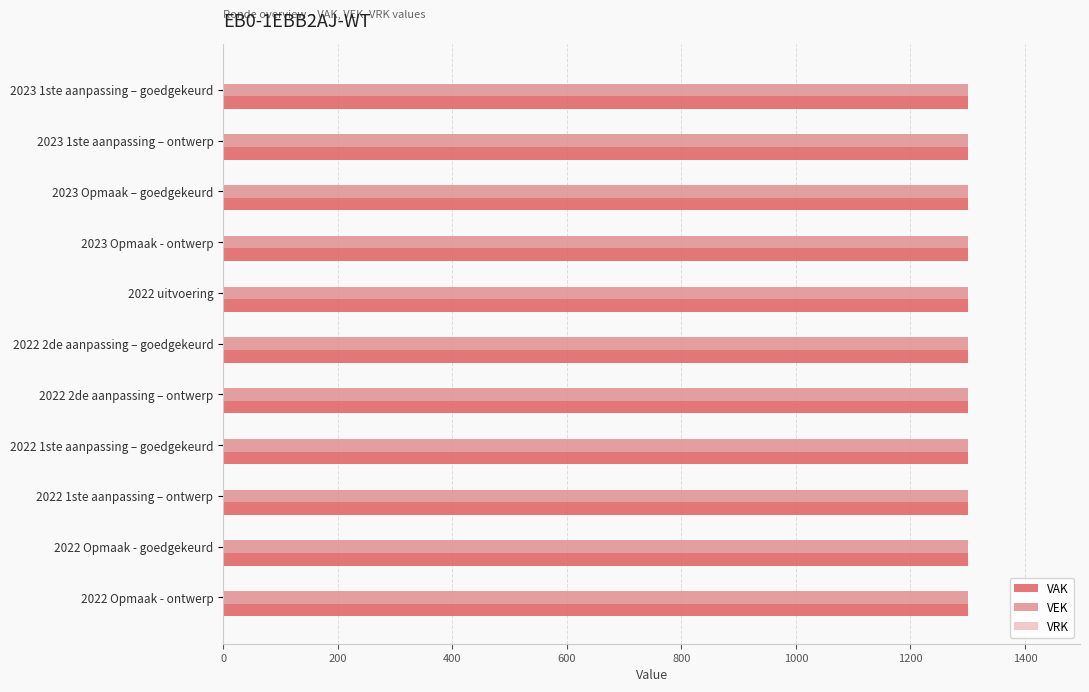

What are all the series names shown in the legend?

VAK, VEK, VRK